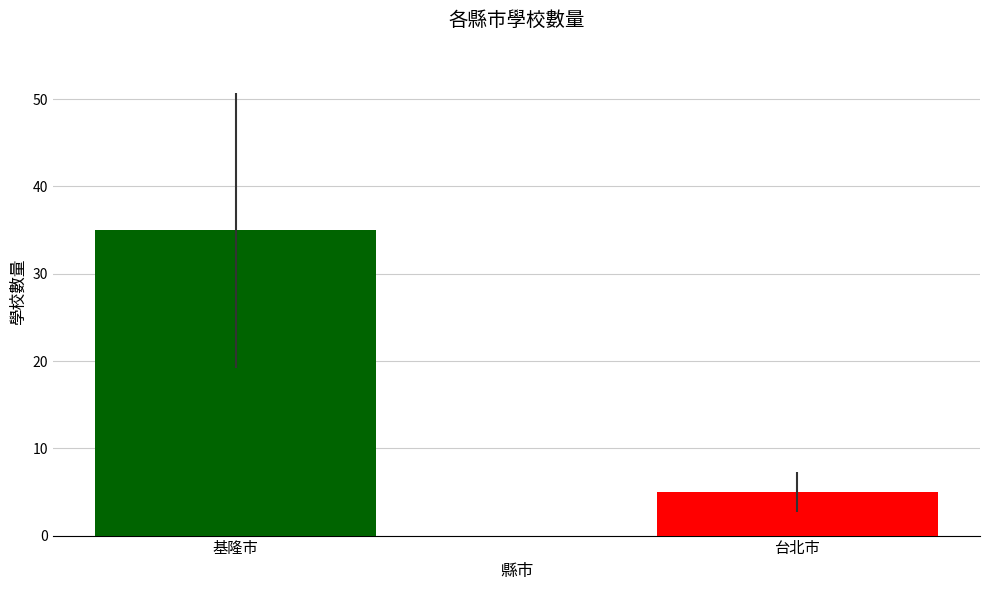

The value at 台北市 is 5. True or false?

True